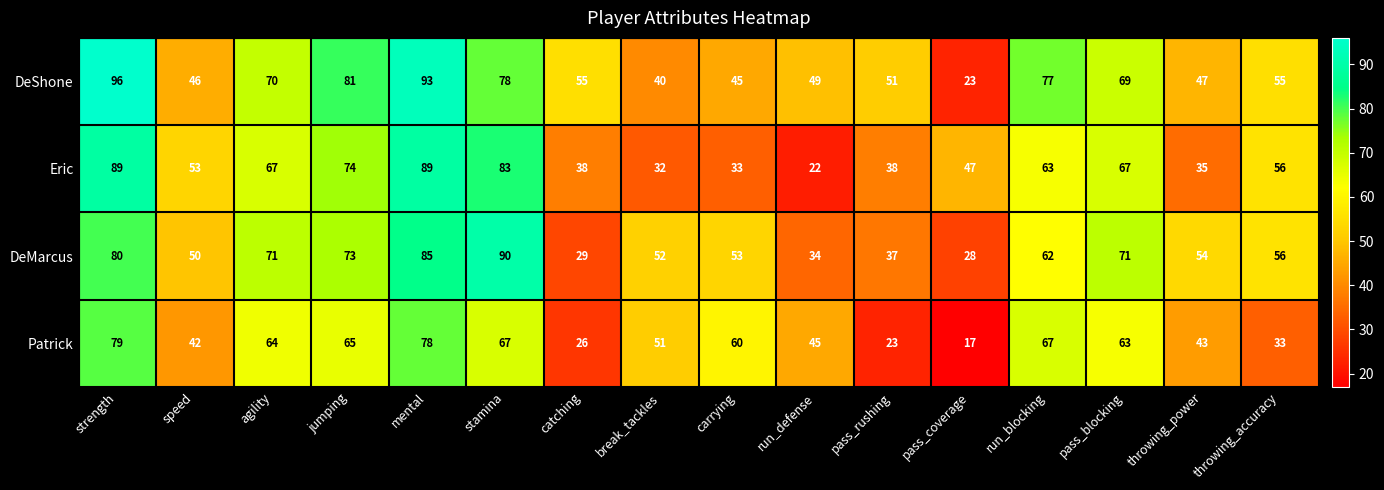

Rank the series by their maximum value, from lowest to highest.

Patrick, Eric, DeMarcus, DeShone